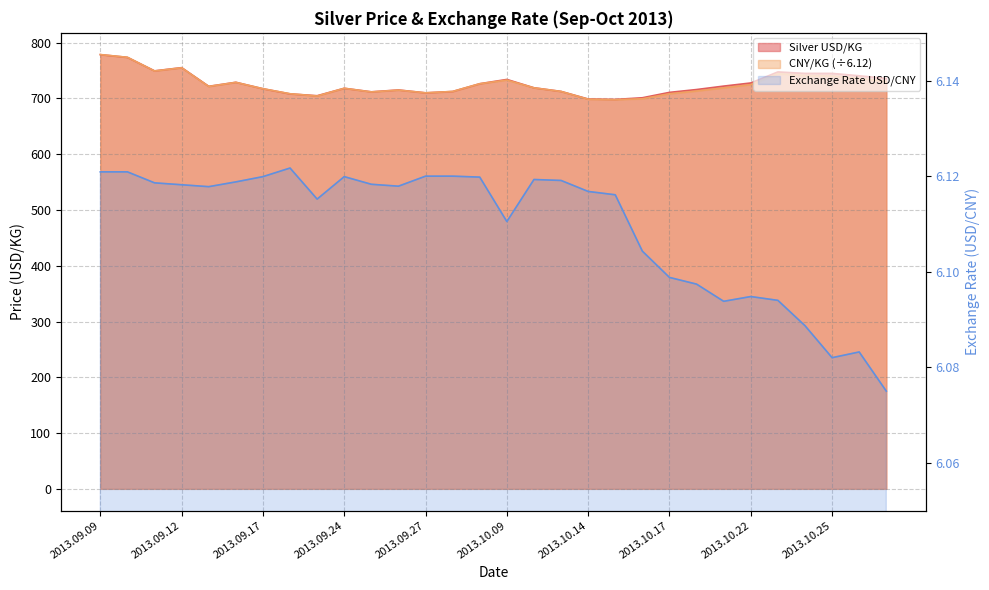

Between 2013.10.18 and 2013.10.23, which series saw the biggest shift?

Silver USD/KG